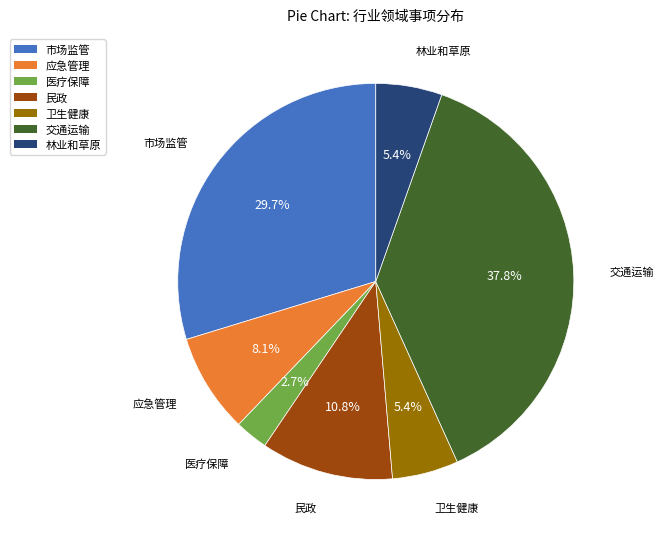

What is the largest slice in the pie chart?

交通运输